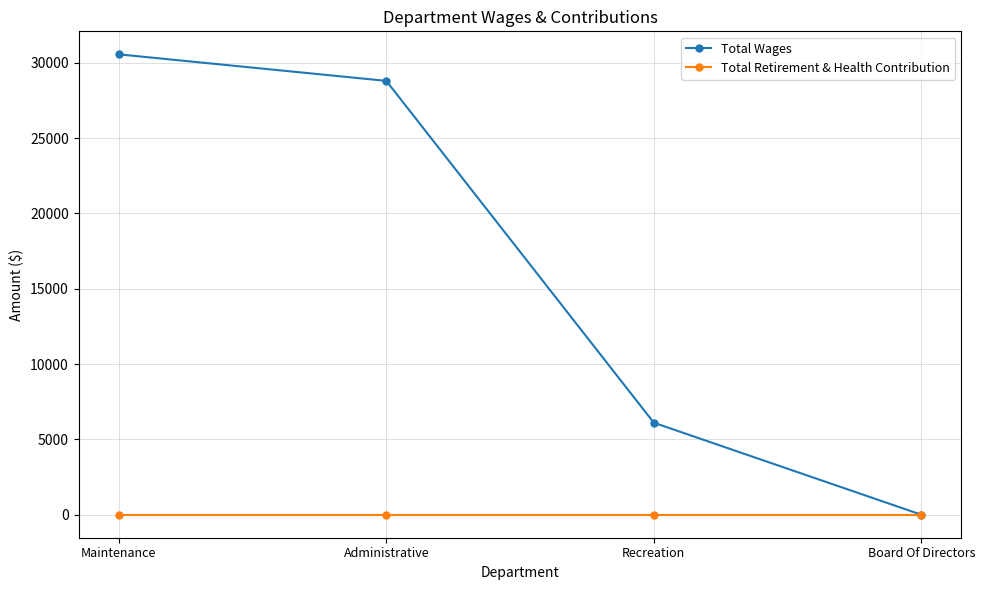

Which series has the widest spread of values?

Total Wages